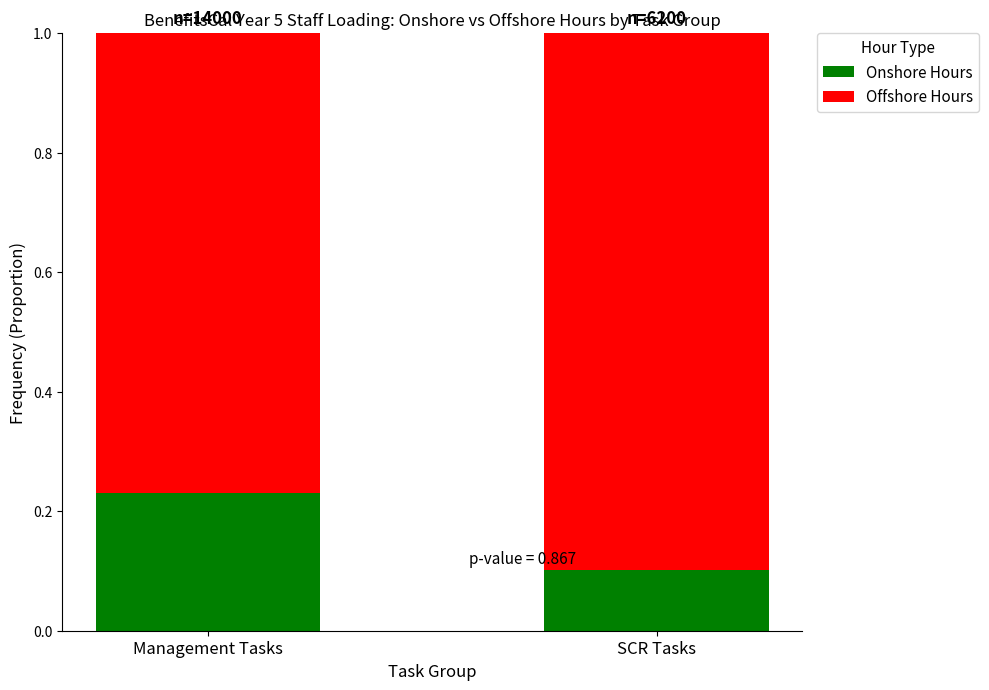

Rank the categories by Onshore Hours value from lowest to highest.

SCR Tasks, Management Tasks